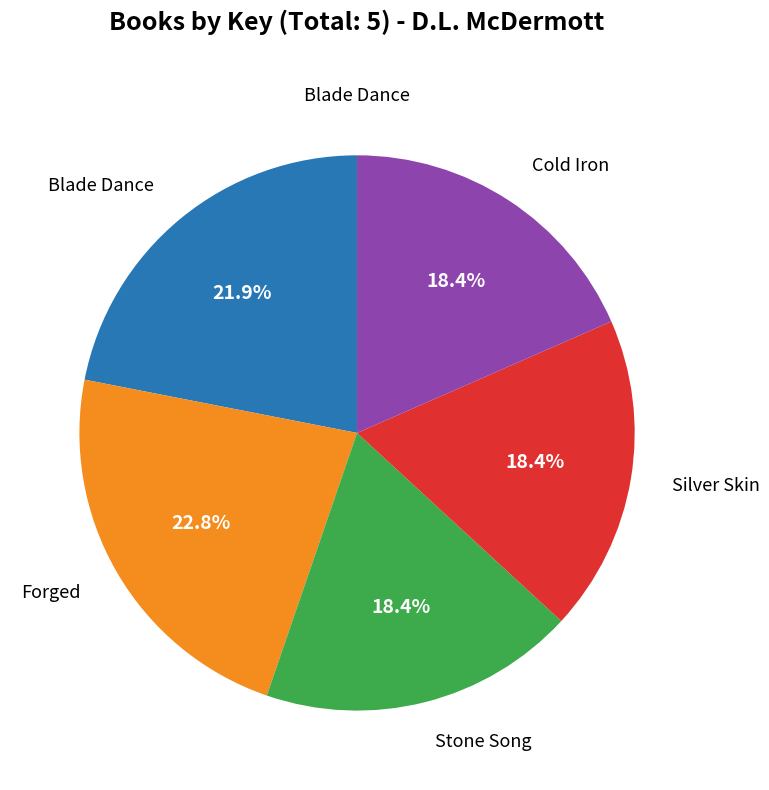

Is there any slice that represents more than half of the pie?

No